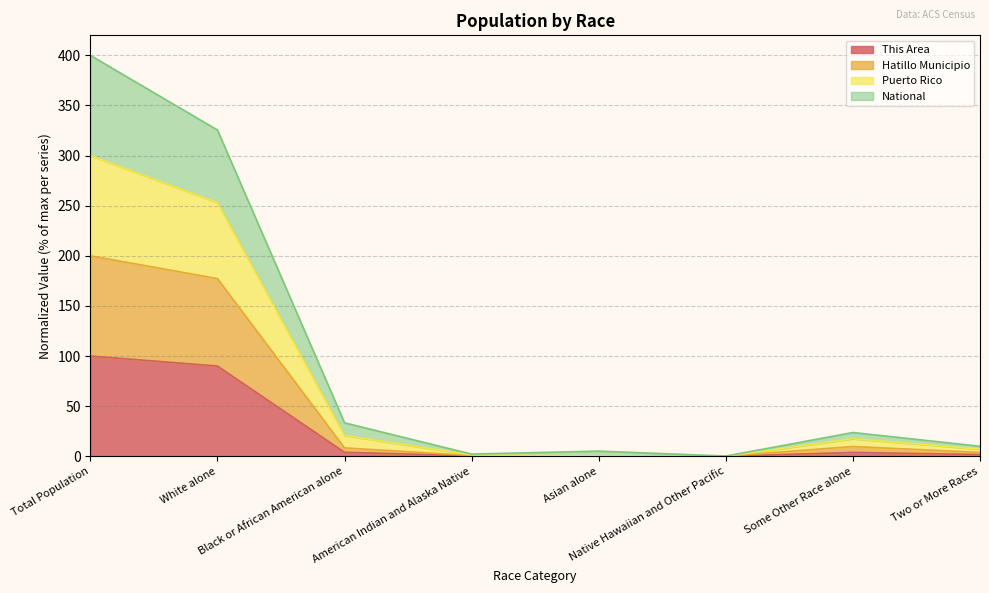

What is the highest value of the This Area series?

100.0